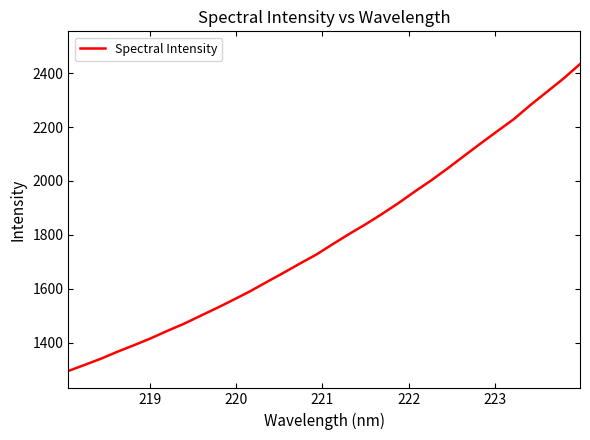

Reading left to right, transcribe all the data shown in this chart.

1294.6	1317.4	1340.8	1366.7	1390.8	1416.1	1443.6	1469.9	1499.3	1528.5	1559.0	1590.4	1624.5	1658.0	1692.7	1726.2	1765.0	1802.9	1839.1	1877.6	1918.2	1961.4	2003.1	2047.7	2094.3	2140.3	2185.4	2230.1	2282.1	2331.0	2380.1	2433.7